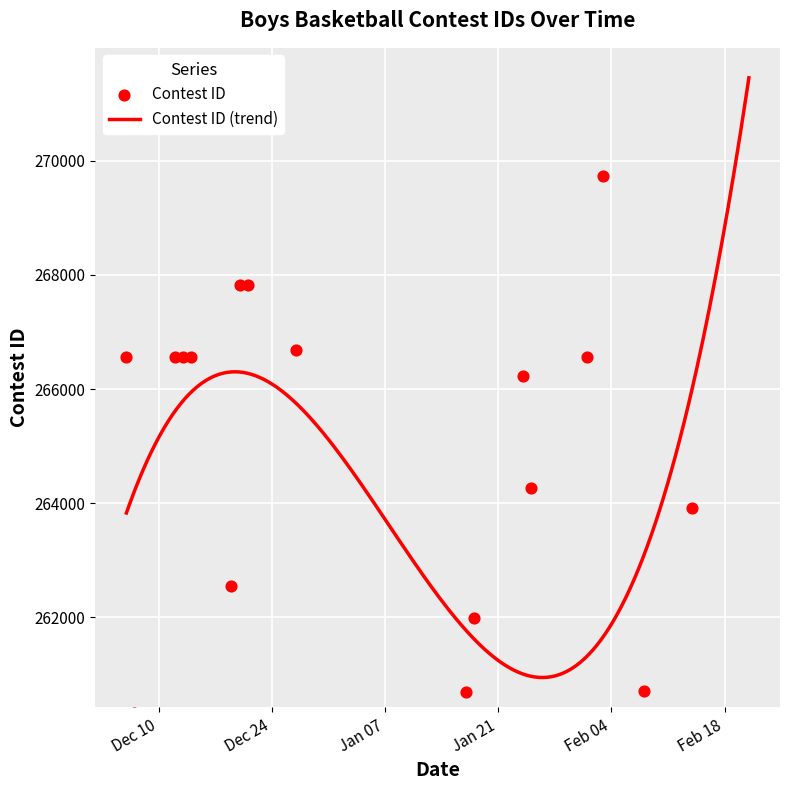

Which has a higher value, 12/6/19 or 2/3/20?

2/3/20